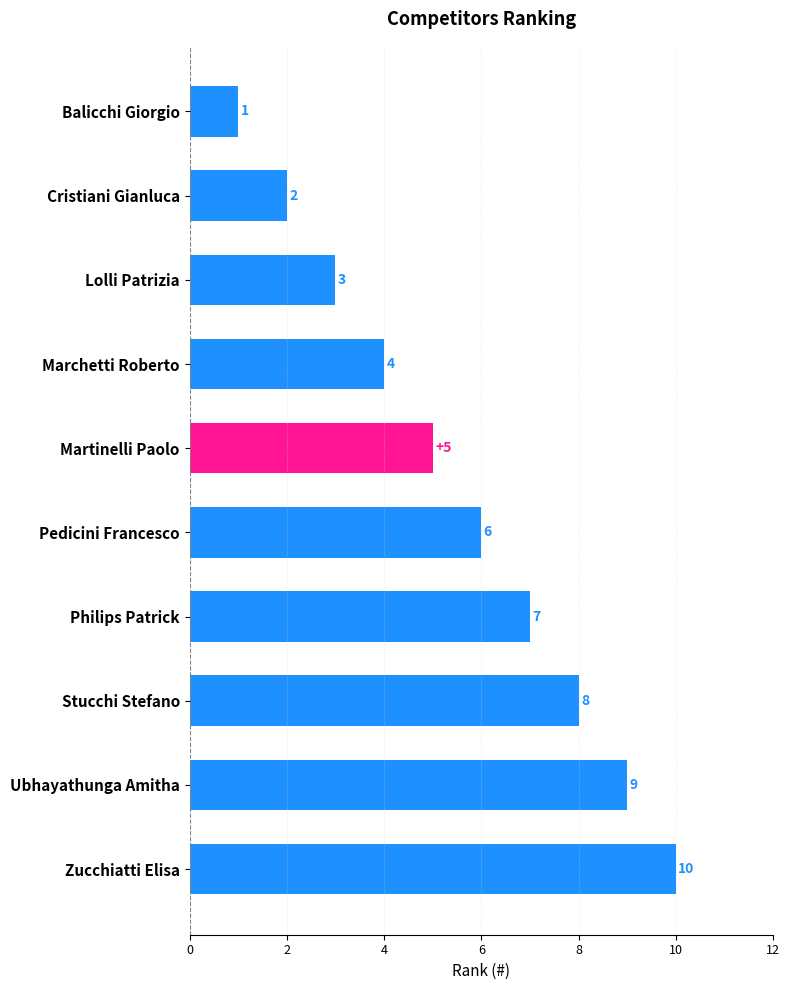

True or false: the data shows 3 at Philips Patrick.

False